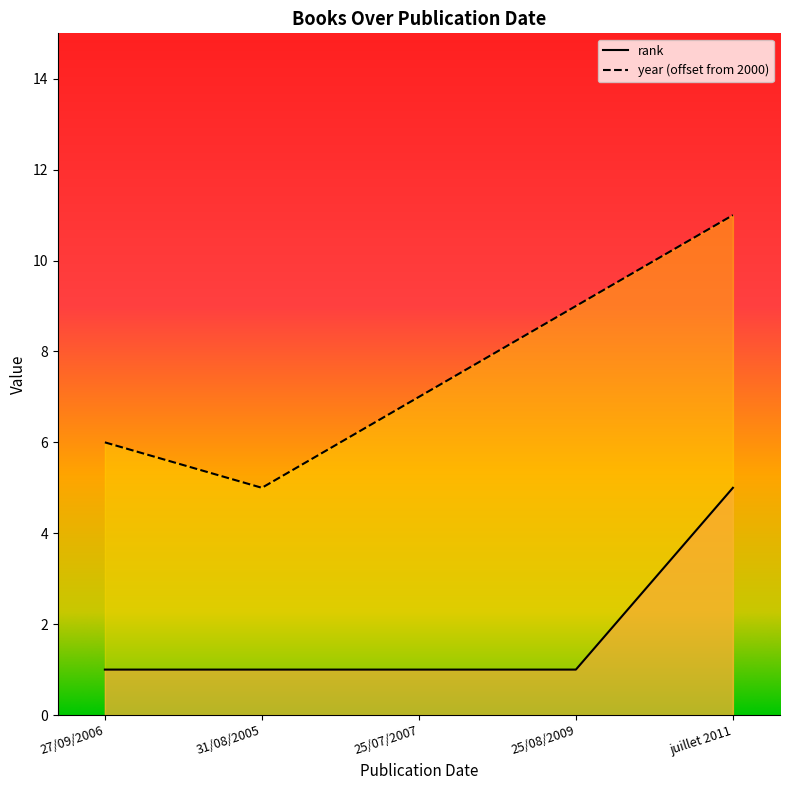

What is the difference between the highest and lowest values at juillet 2011?

6